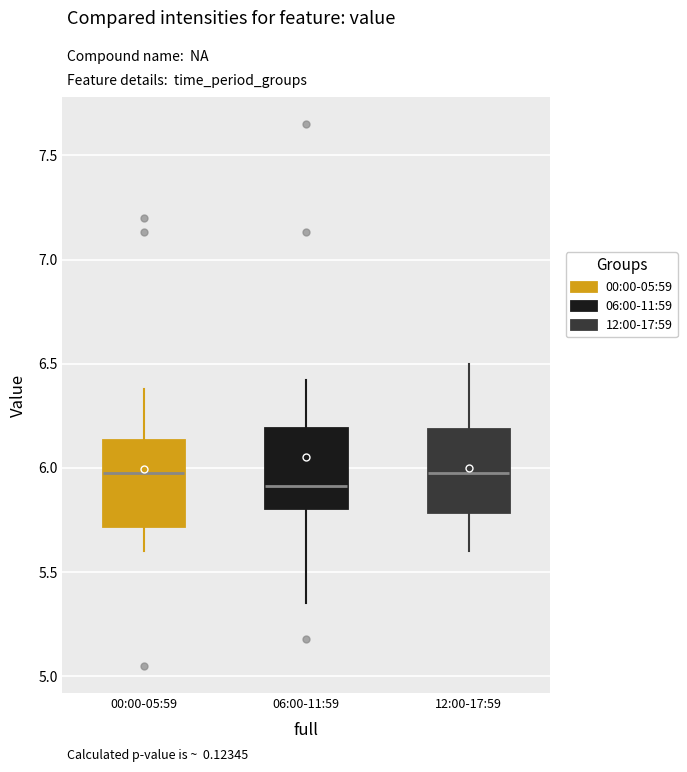

Reading left to right, read every box against the y-axis: the position of its median line, the range the box covers, and the ends of its whiskers. The values are not printed on the chart, so give them approximately, as read against the axis.

00:00-05:59: median 6.00, box 5.70 to 6.15, whiskers 5.60 to 6.40
06:00-11:59: median 5.90, box 5.80 to 6.20, whiskers 5.35 to 6.40
12:00-17:59: median 6.00, box 5.80 to 6.20, whiskers 5.60 to 6.50